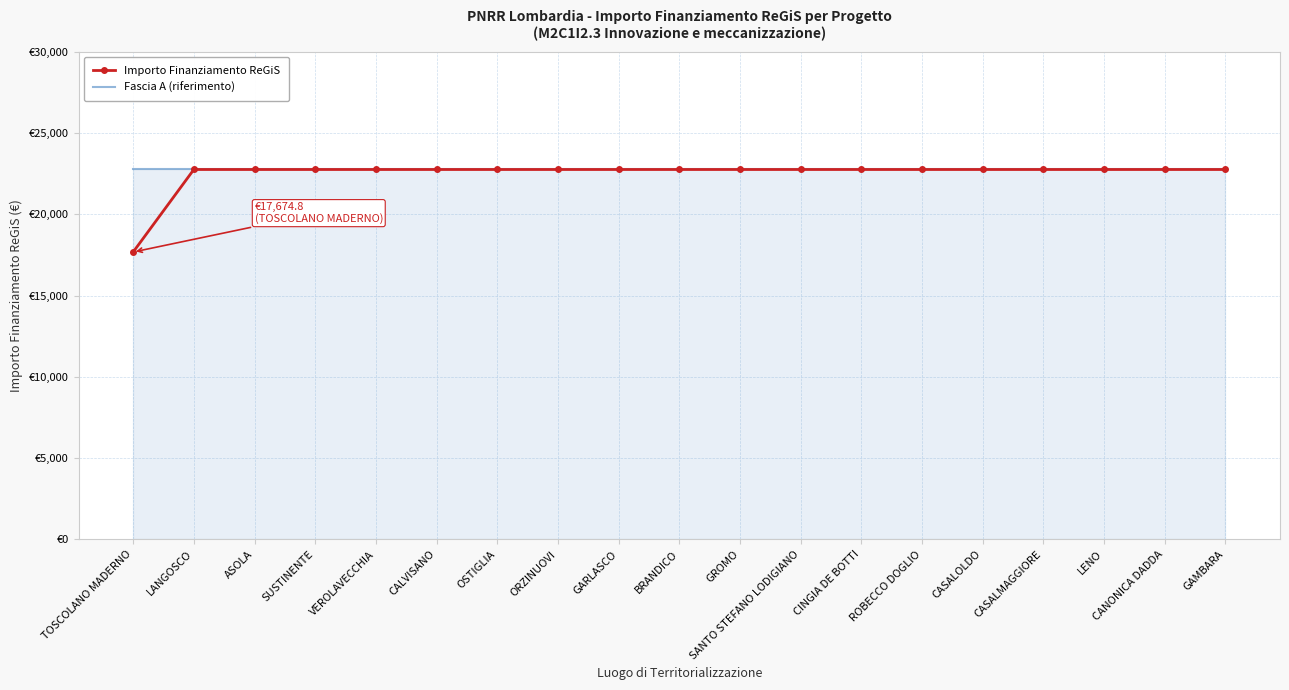

What are all the series names shown in the legend?

Importo Finanziamento ReGiS, Fascia A (riferimento)